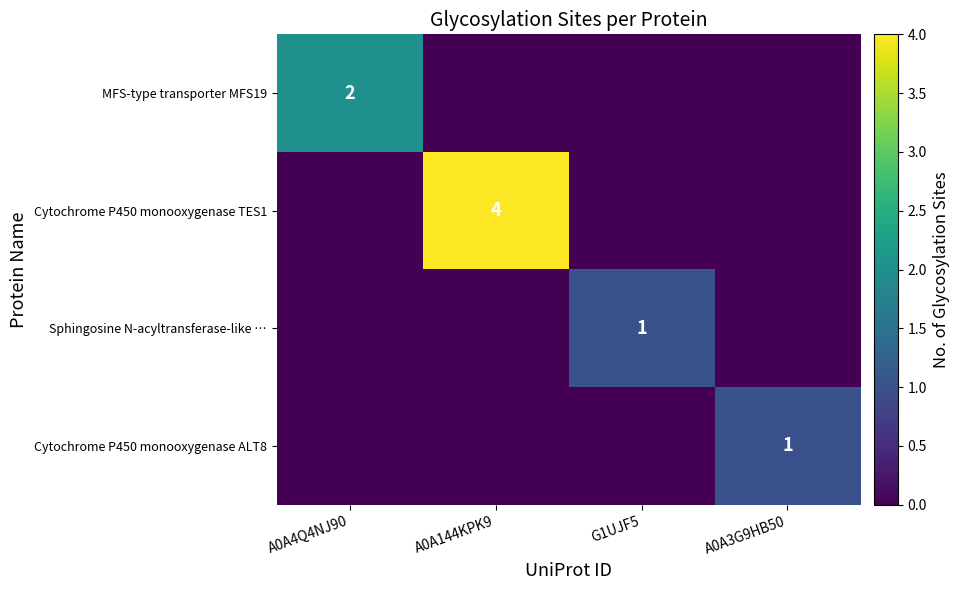

At which category is the sum across all series the highest?

A0A144KPK9